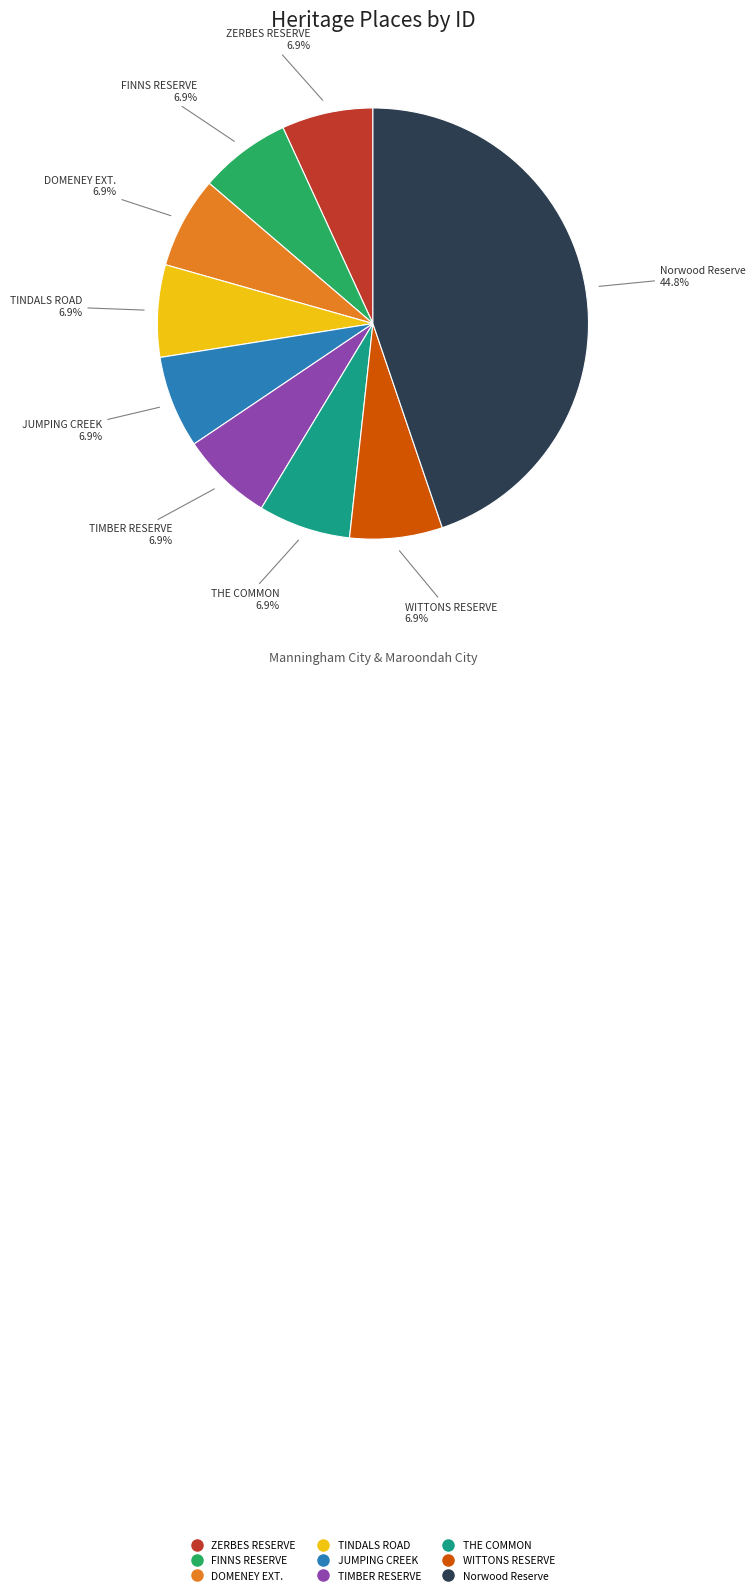

To the nearest percent, what is the difference between the largest and smallest slice percentages?

38%